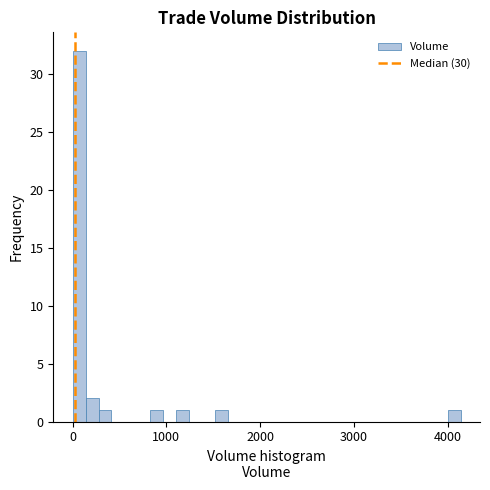

Around what value on the x-axis is the tallest bar? Give the approximate position of its centre, as read against the axis.

100